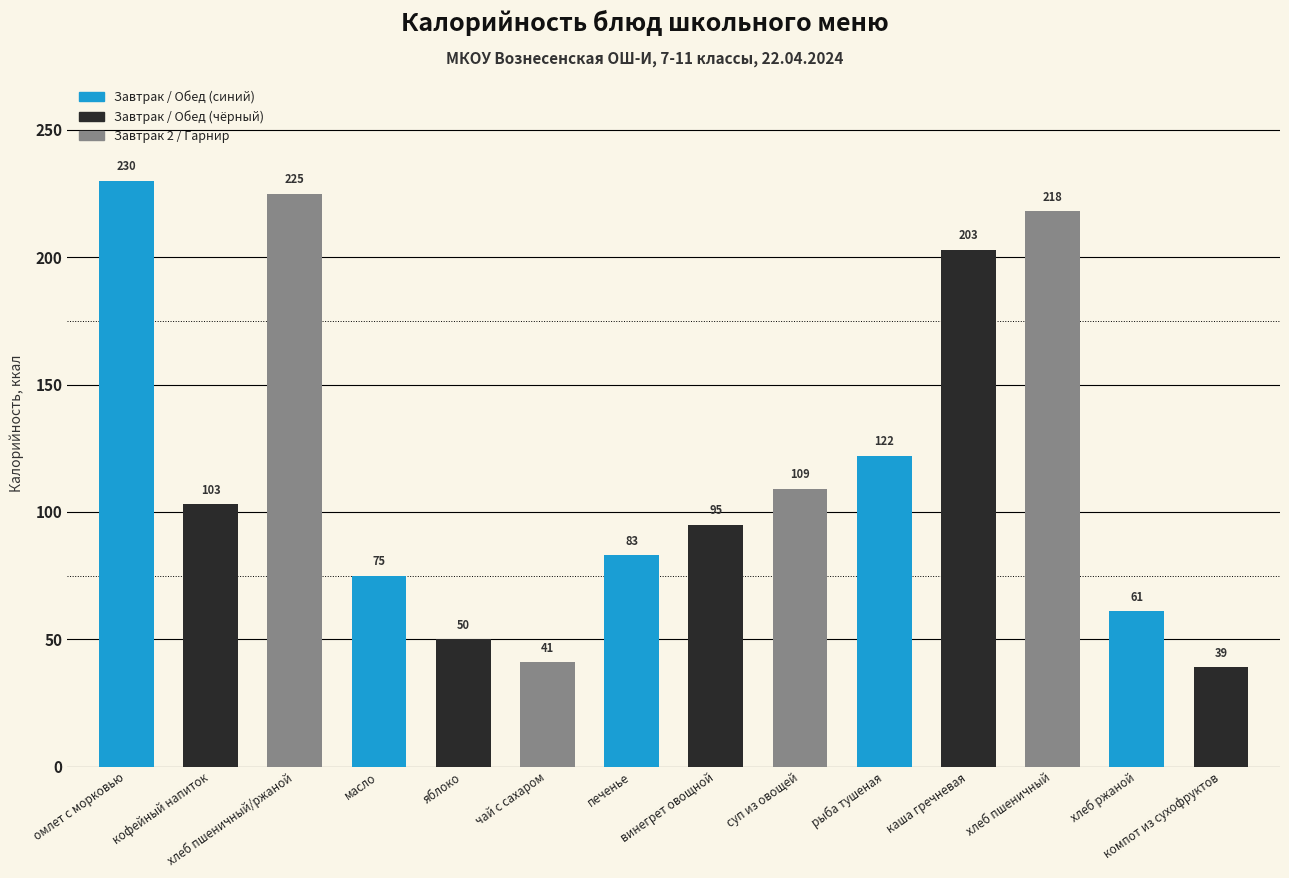

Which category has the lowest value across all series?

компот из сухофруктов